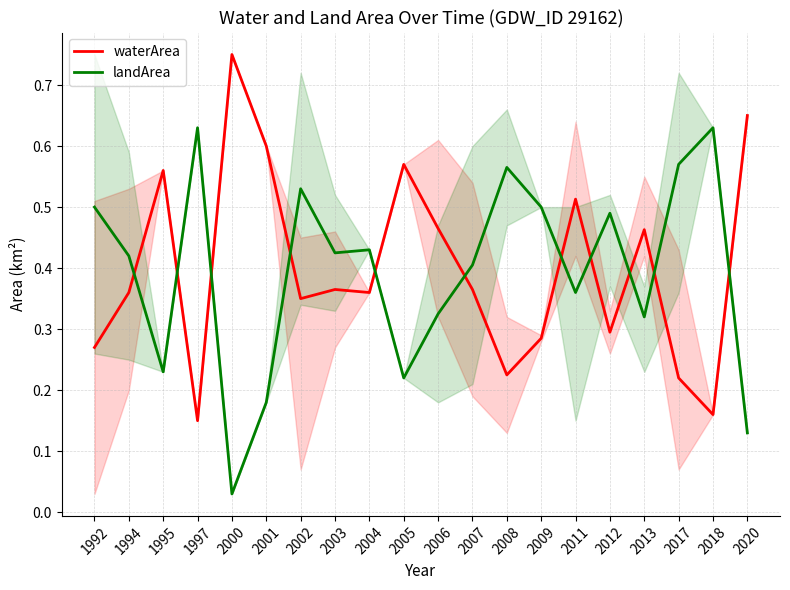

How many lines are shown in the chart?

2